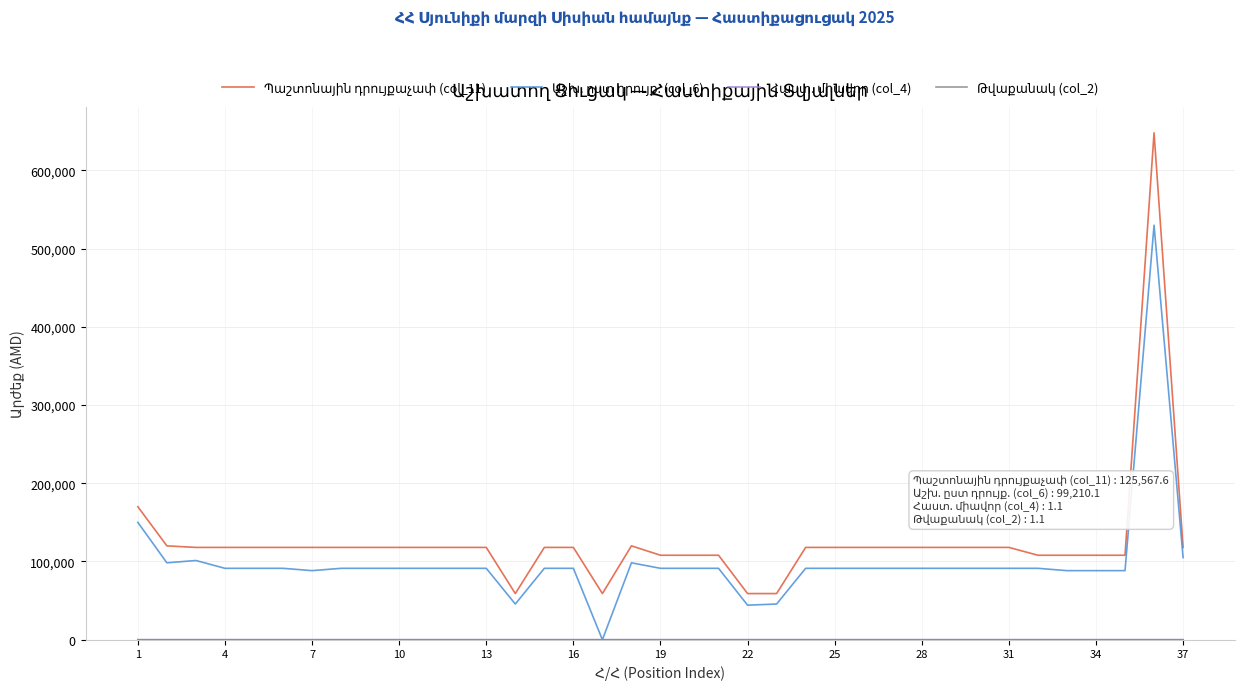

What is the maximum value shown in the chart?

648000.0